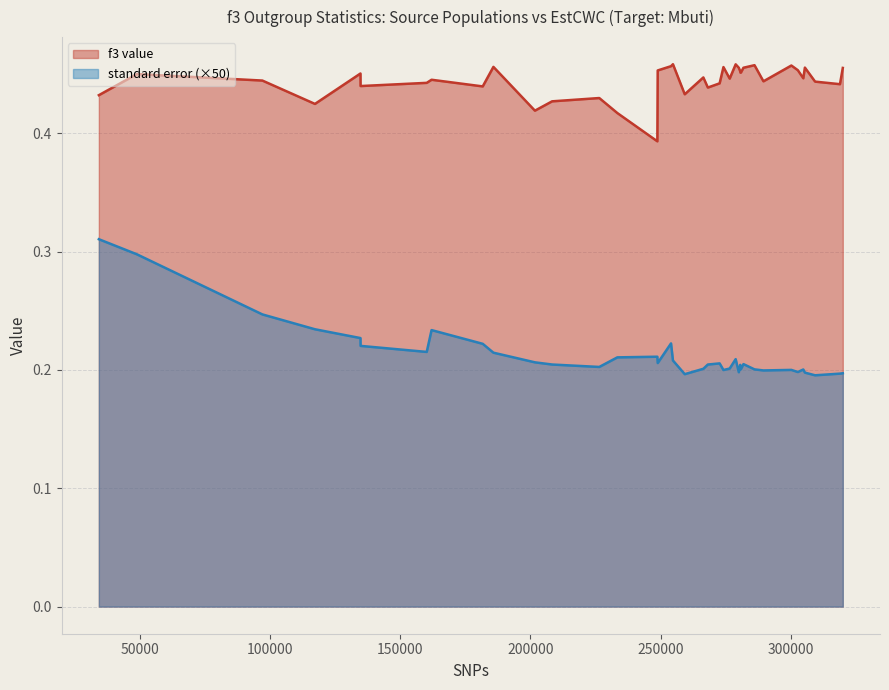

How many lines are shown in the chart?

2